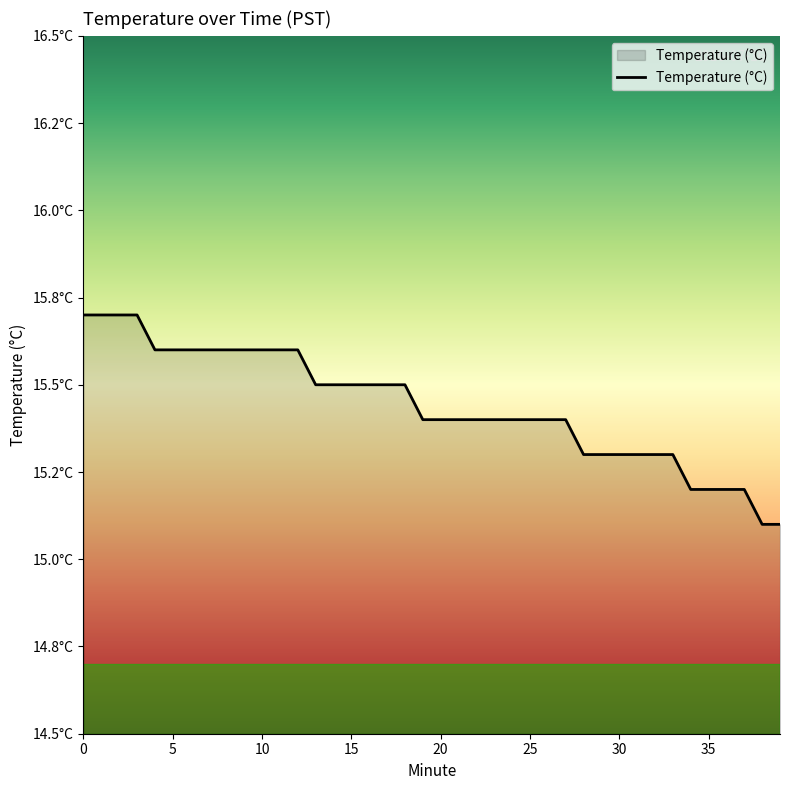

List the labels in order of value, largest first.

0, 1, 2, 3, 4, 5, 6, 7, 8, 9, 10, 11, 12, 13, 14, 15, 16, 17, 18, 19, 20, 21, 22, 23, 24, 25, 26, 27, 28, 29, 30, 31, 32, 33, 34, 35, 36, 37, 38, 39